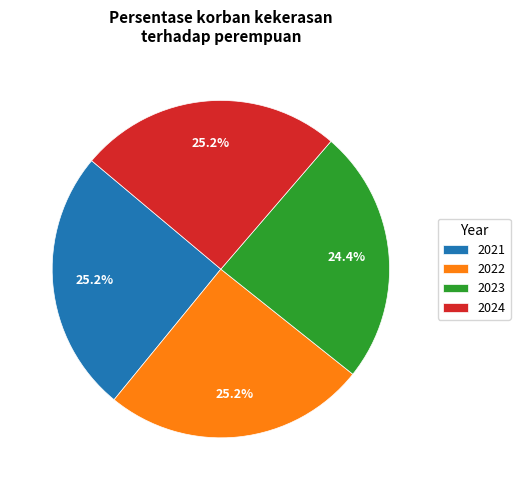

How much of the chart is everything except 2021?

74.8%